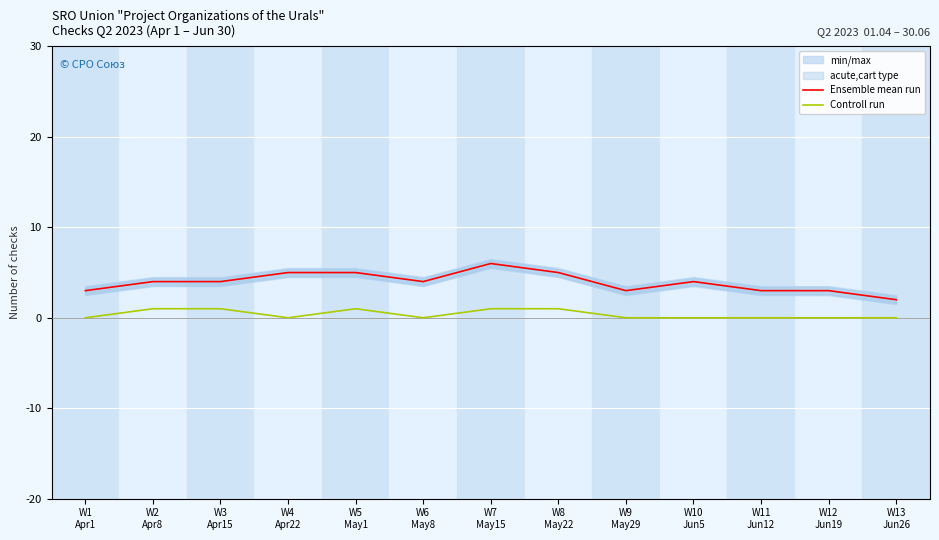

Which category has the highest value in the Controll run series?

W2
Apr8